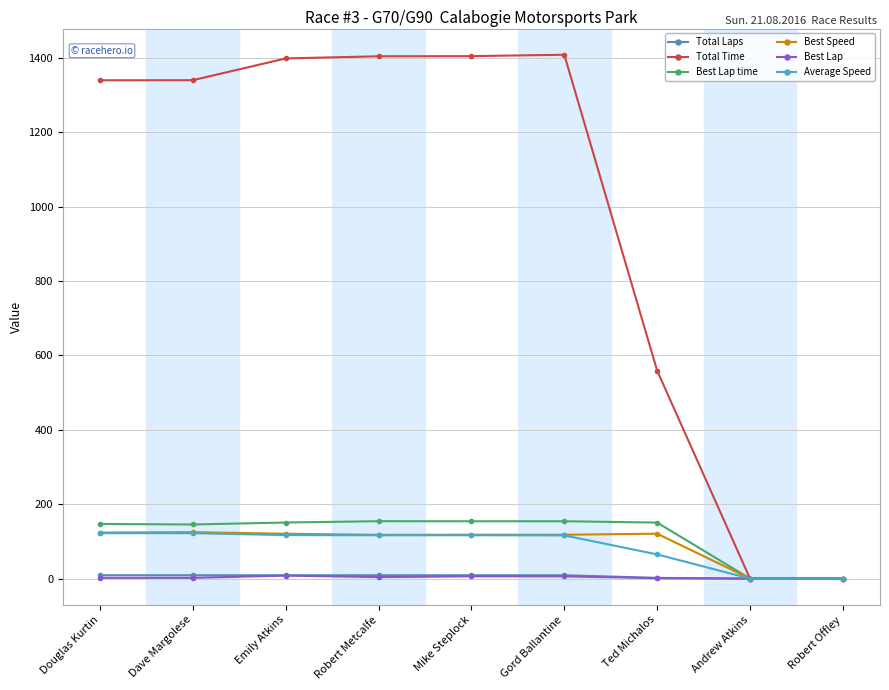

Between Robert Metcalfe and Andrew Atkins, which series saw the biggest shift?

Total Time